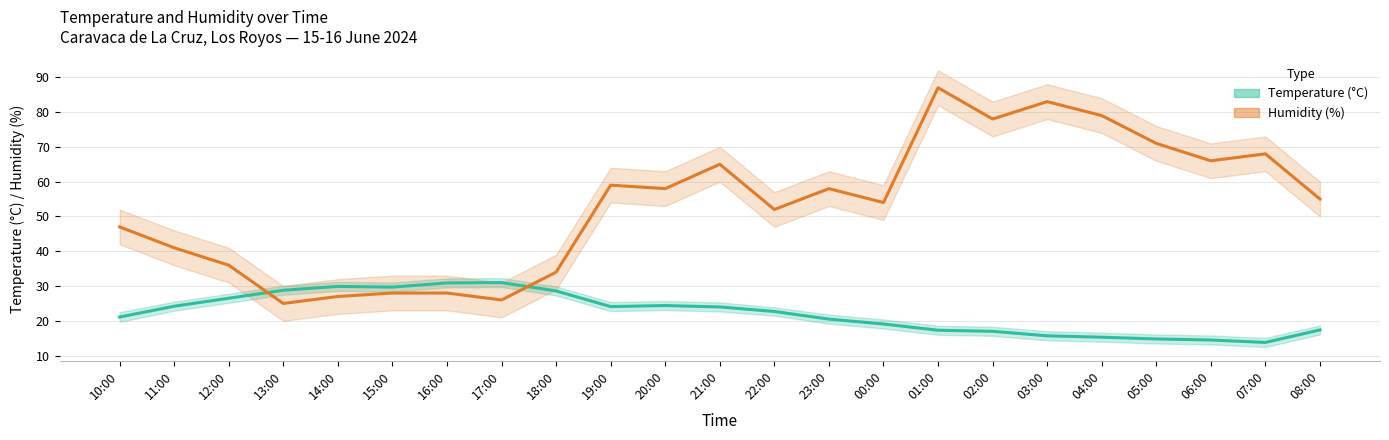

At which label does Temperature (°C) reach its peak?

17:00